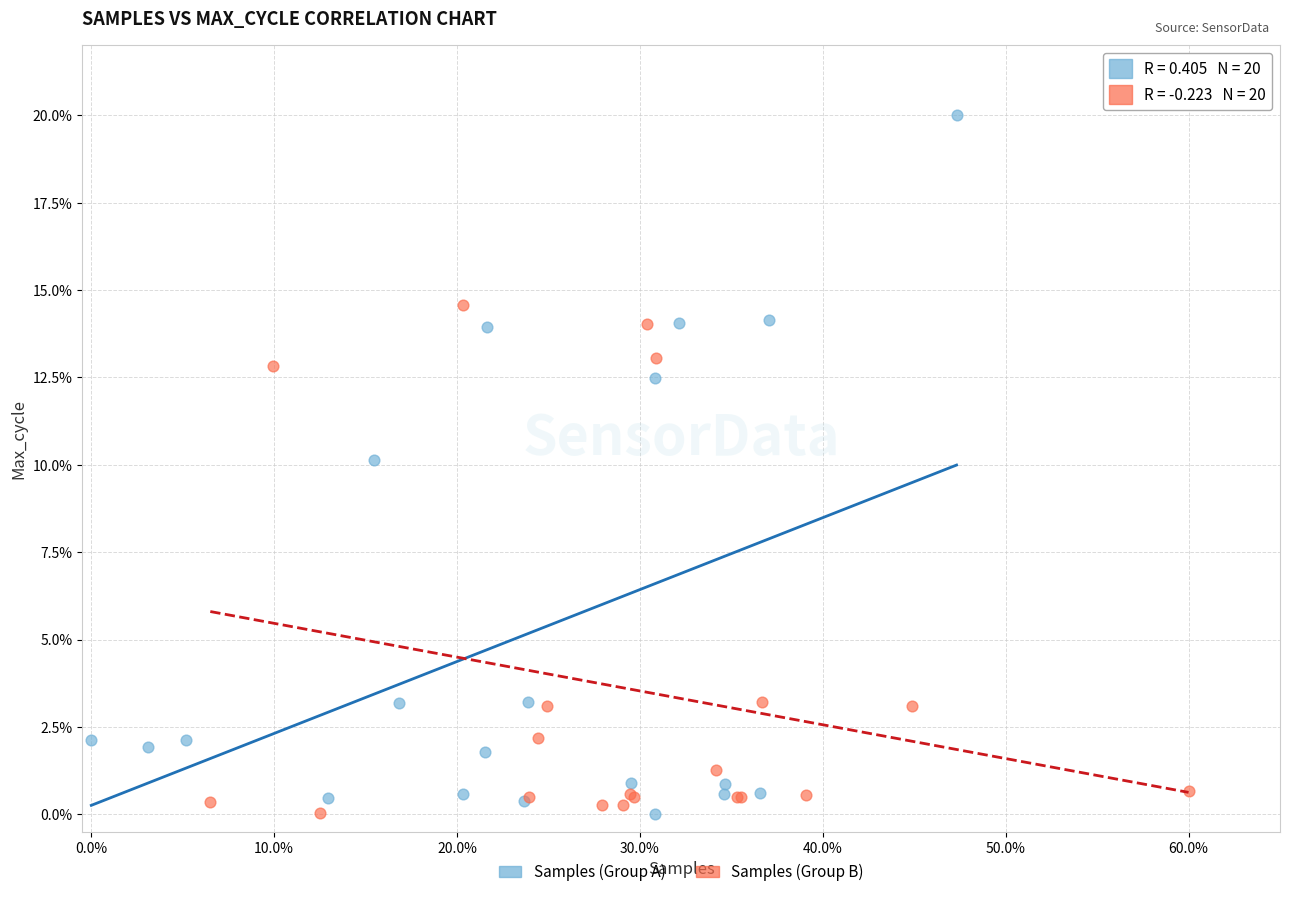

Which series reaches the maximum Y coordinate?

Samples (Group A)